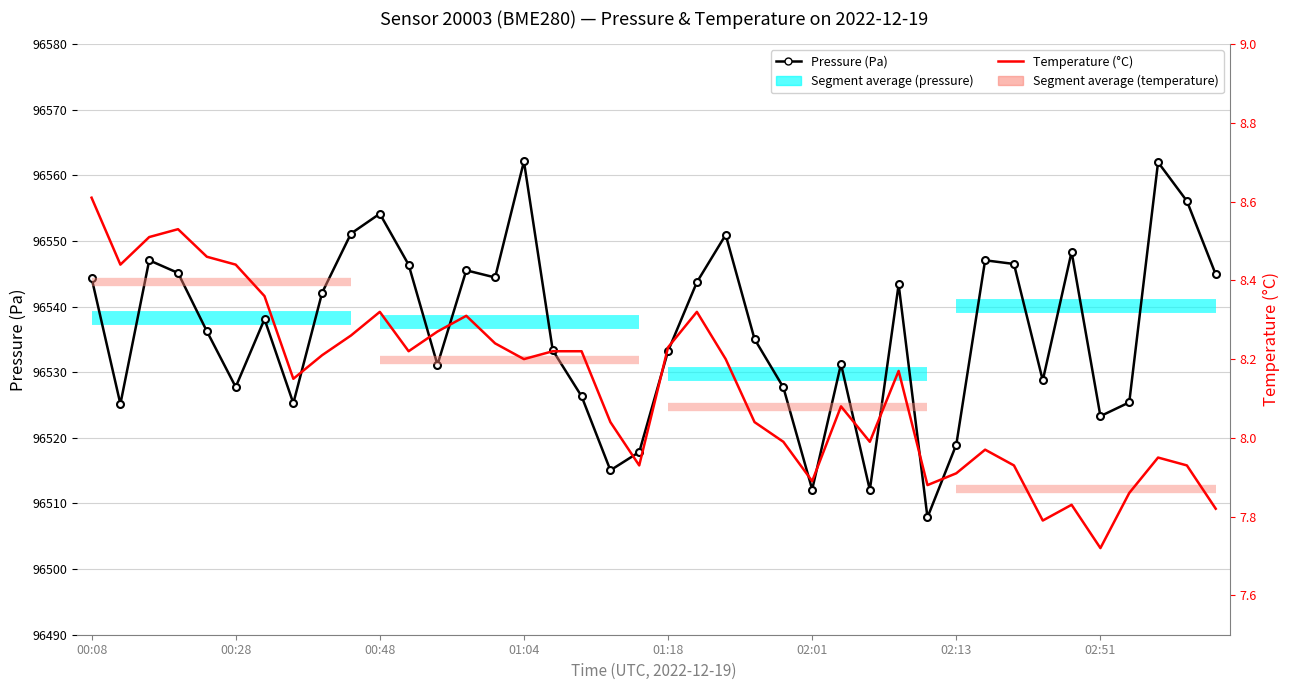

At which category does temperature reach its first local peak?

00:19